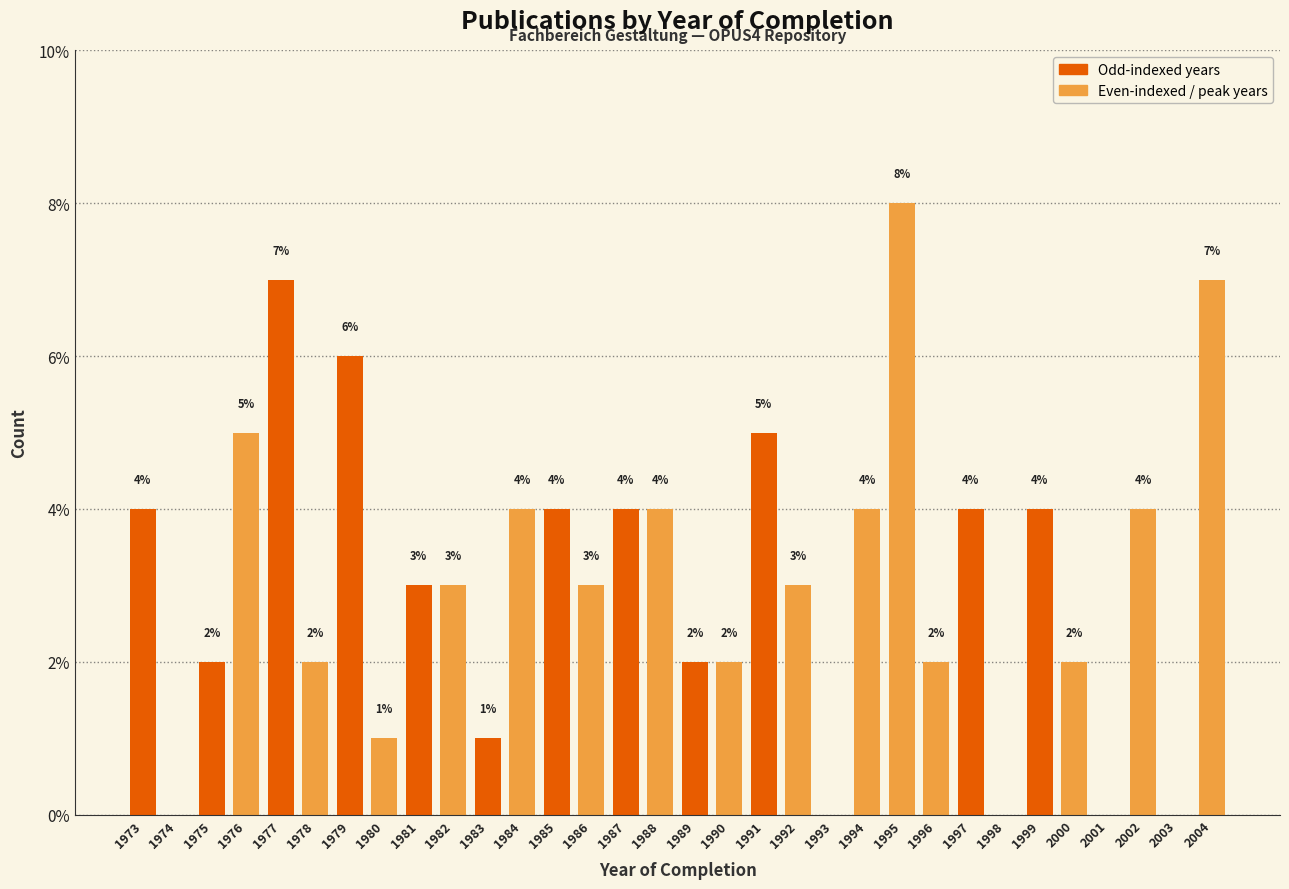

Reading right to left, extract all data points from this chart.

2004=7.0	2003=0.0	2002=4.0	2001=0.0	2000=2.0	1999=4.0	1998=0.0	1997=4.0	1996=2.0	1995=8.0	1994=4.0	1993=0.0	1992=3.0	1991=5.0	1990=2.0	1989=2.0	1988=4.0	1987=4.0	1986=3.0	1985=4.0	1984=4.0	1983=1.0	1982=3.0	1981=3.0	1980=1.0	1979=6.0	1978=2.0	1977=7.0	1976=5.0	1975=2.0	1974=0.0	1973=4.0